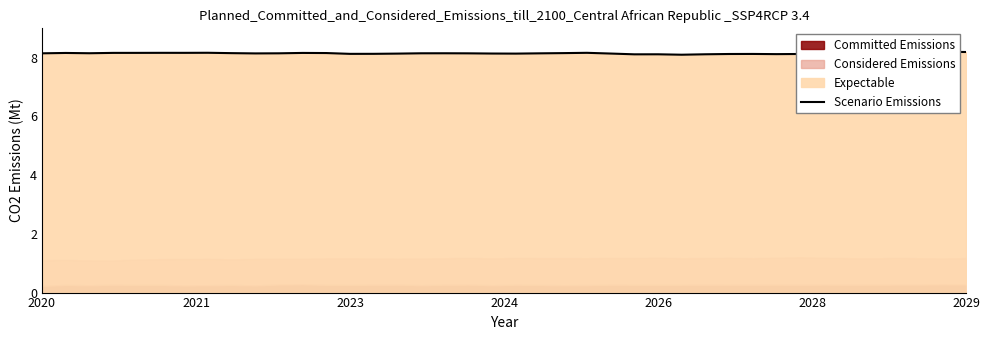

What is the average value?

8.1